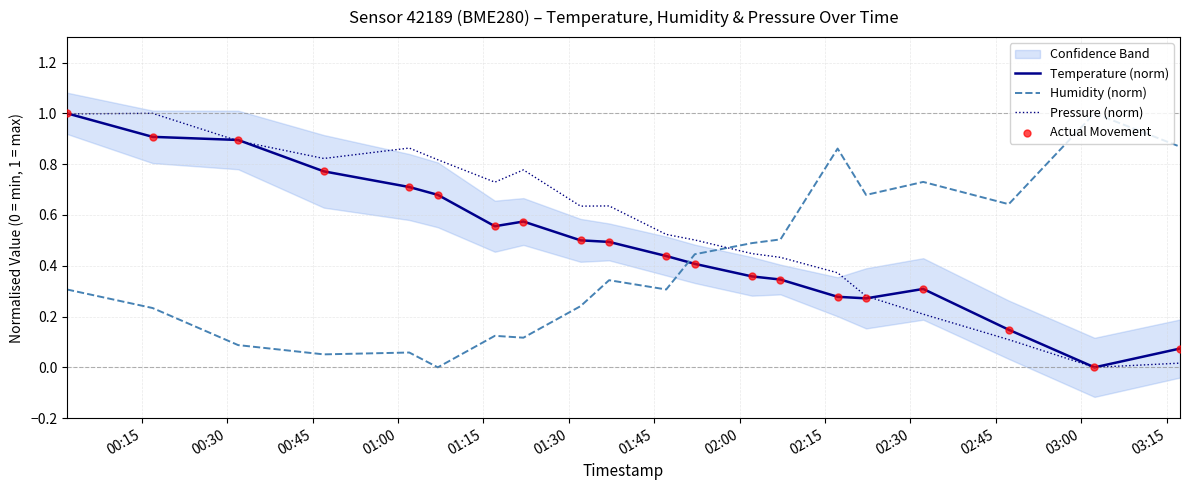

What are all the series names shown in the legend?

Temperature (norm), Humidity (norm), Pressure (norm), Actual Movement